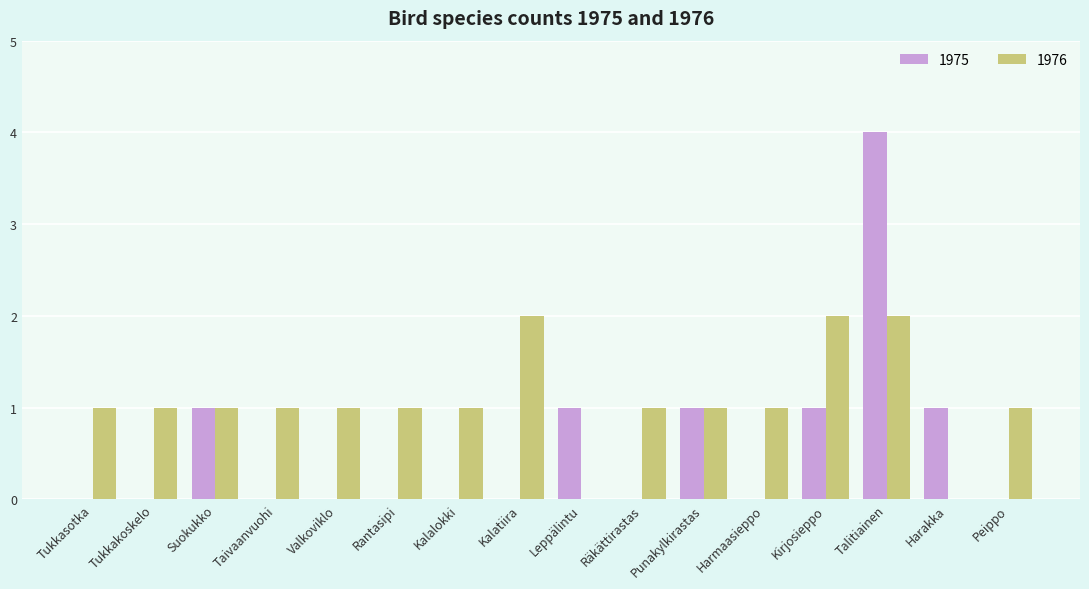

At which category is the sum across all series the highest?

Talitiainen